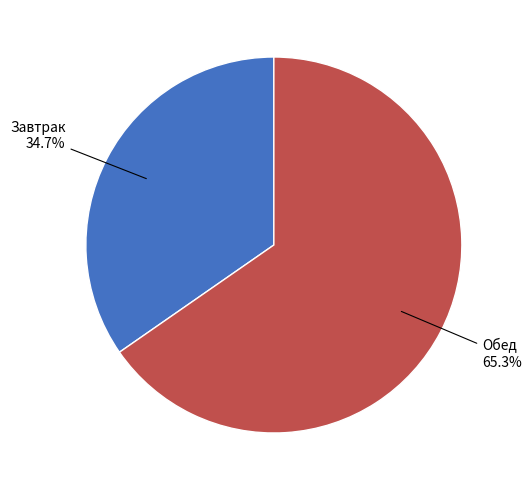

Does any single category account for the majority?

Yes